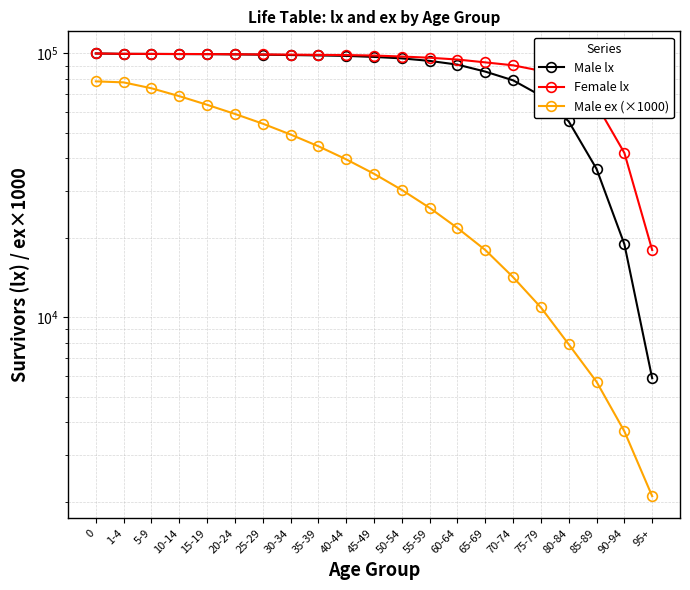

True or false: Female lx and Male lx cross at least once.

False